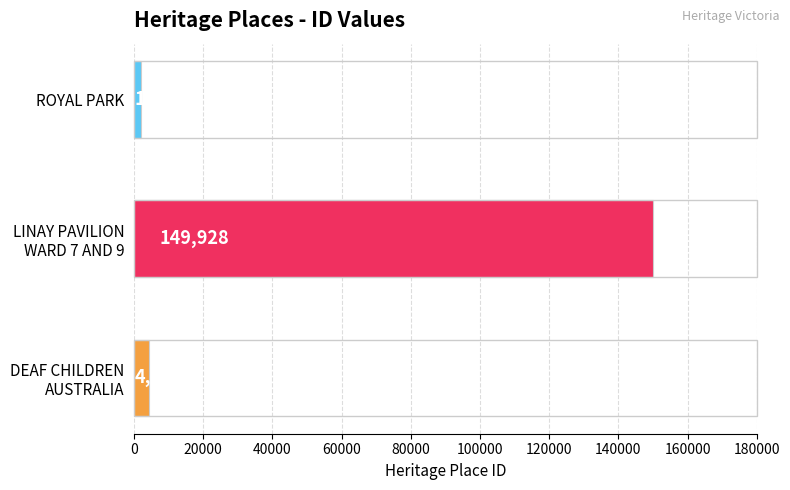

How many data points does each series have?

3